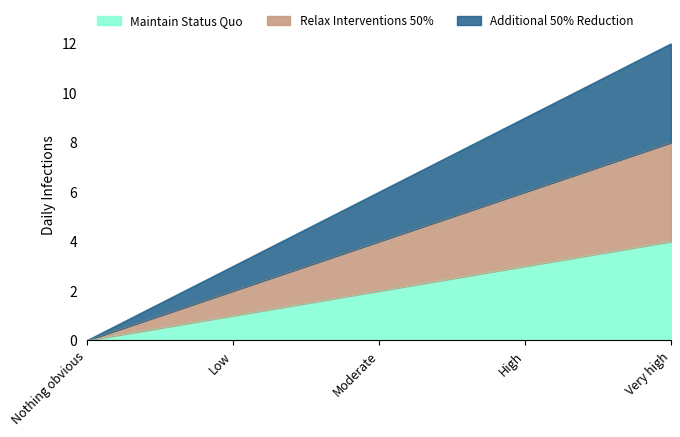

What is the average value of the Relax Interventions 50% series?

4